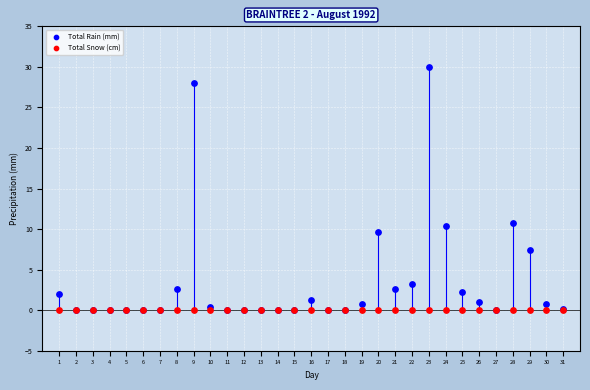

What are all the series names shown in the legend?

Total Rain (mm), Total Snow (cm)